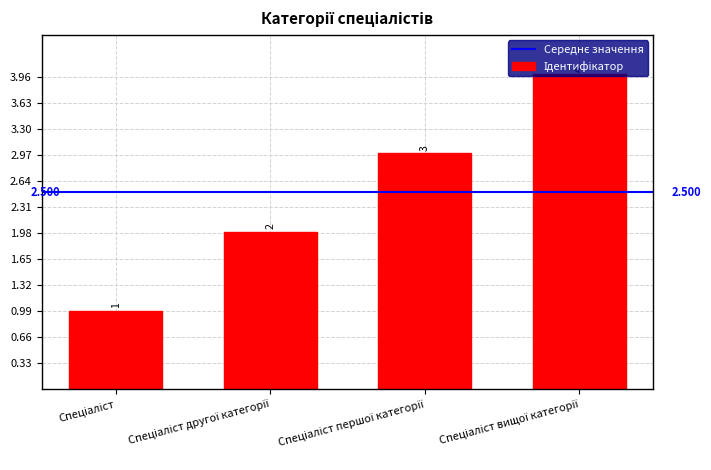

Rank the categories by value from highest to lowest.

Спеціаліст вищої категорії, Спеціаліст першої категорії, Спеціаліст другої категорії, Спеціаліст